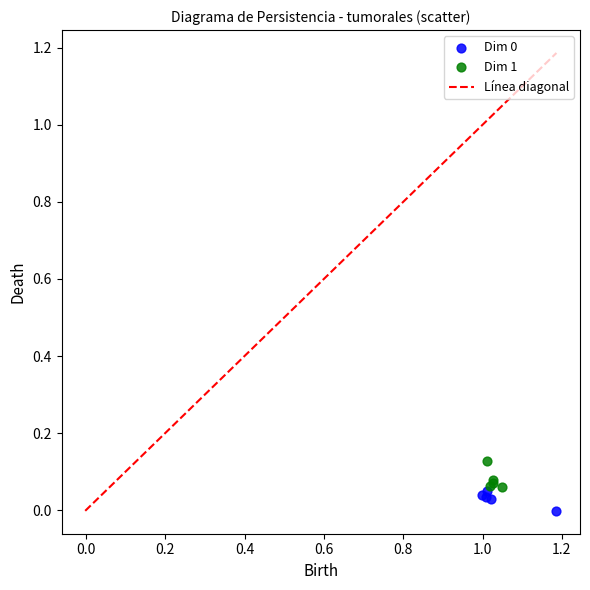

Which series has the widest spread of Y values?

Dim 1